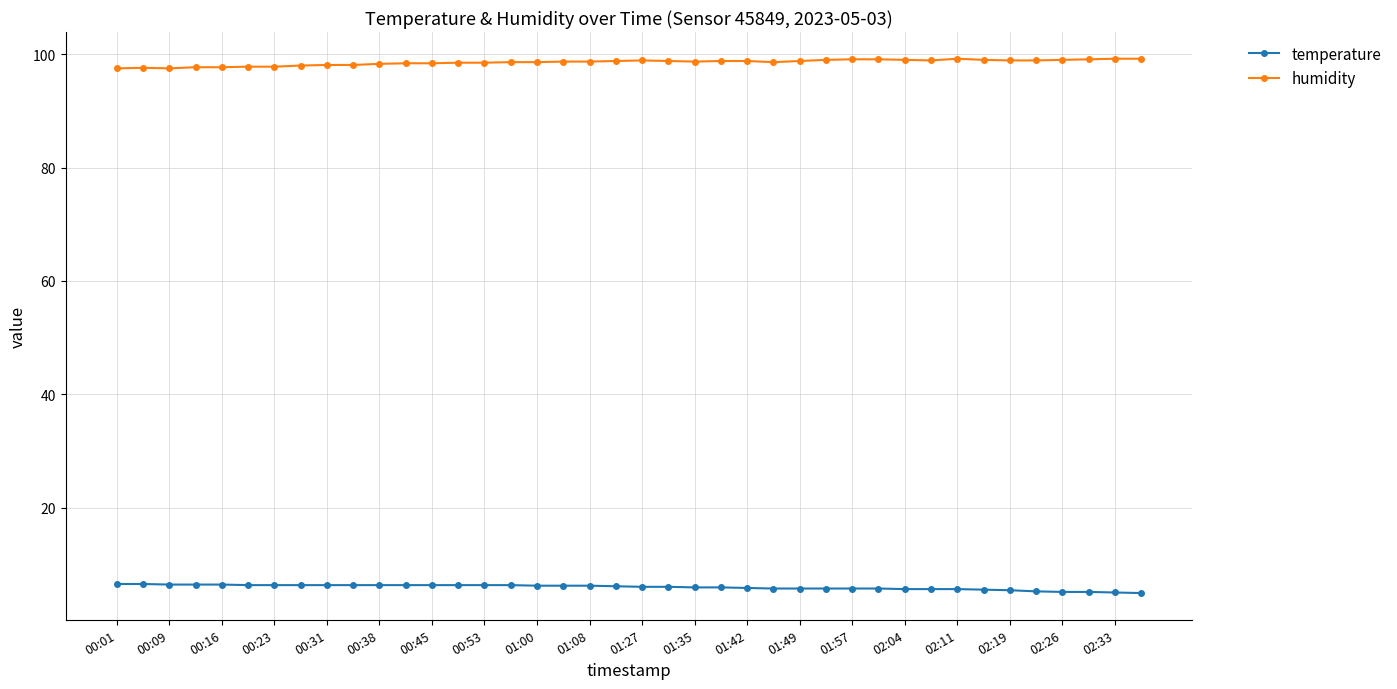

What is the average value of the humidity series?

98.6